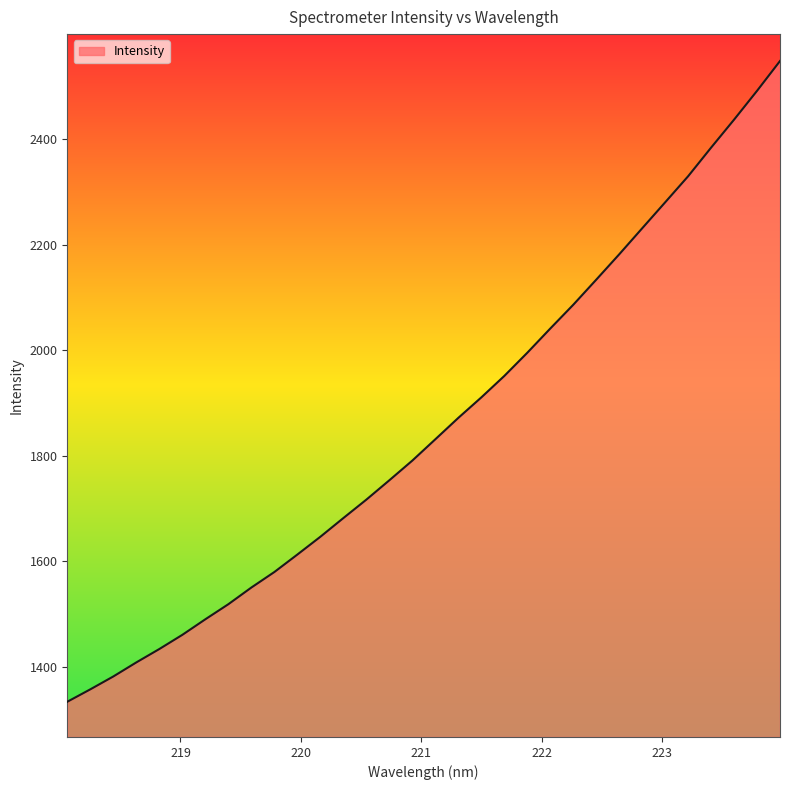

What is the greatest value displayed?

2548.0